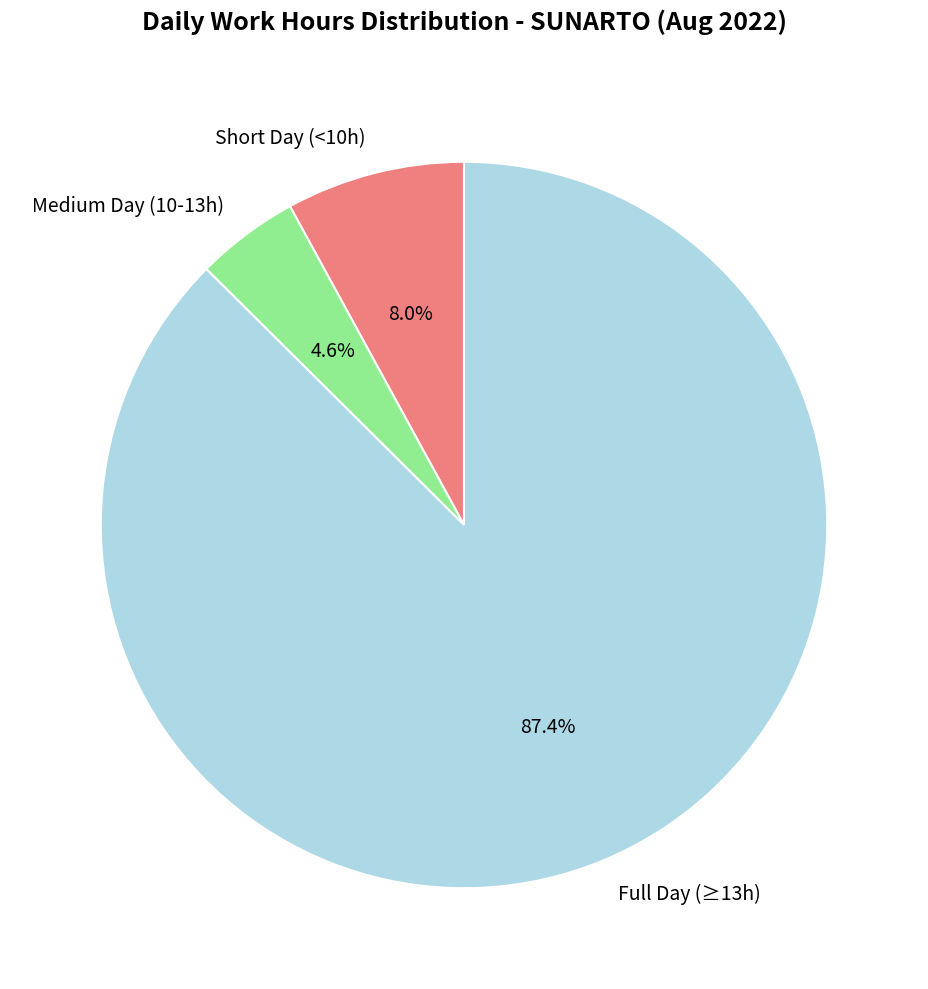

Is there any slice that represents more than half of the pie?

Yes